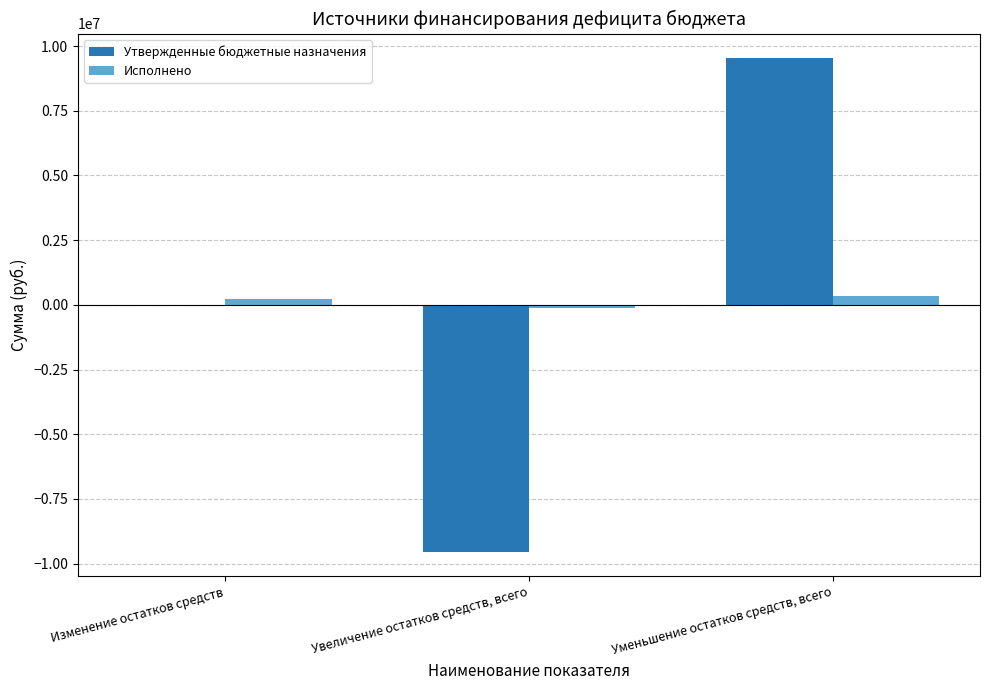

Count the number of categories in the chart.

3